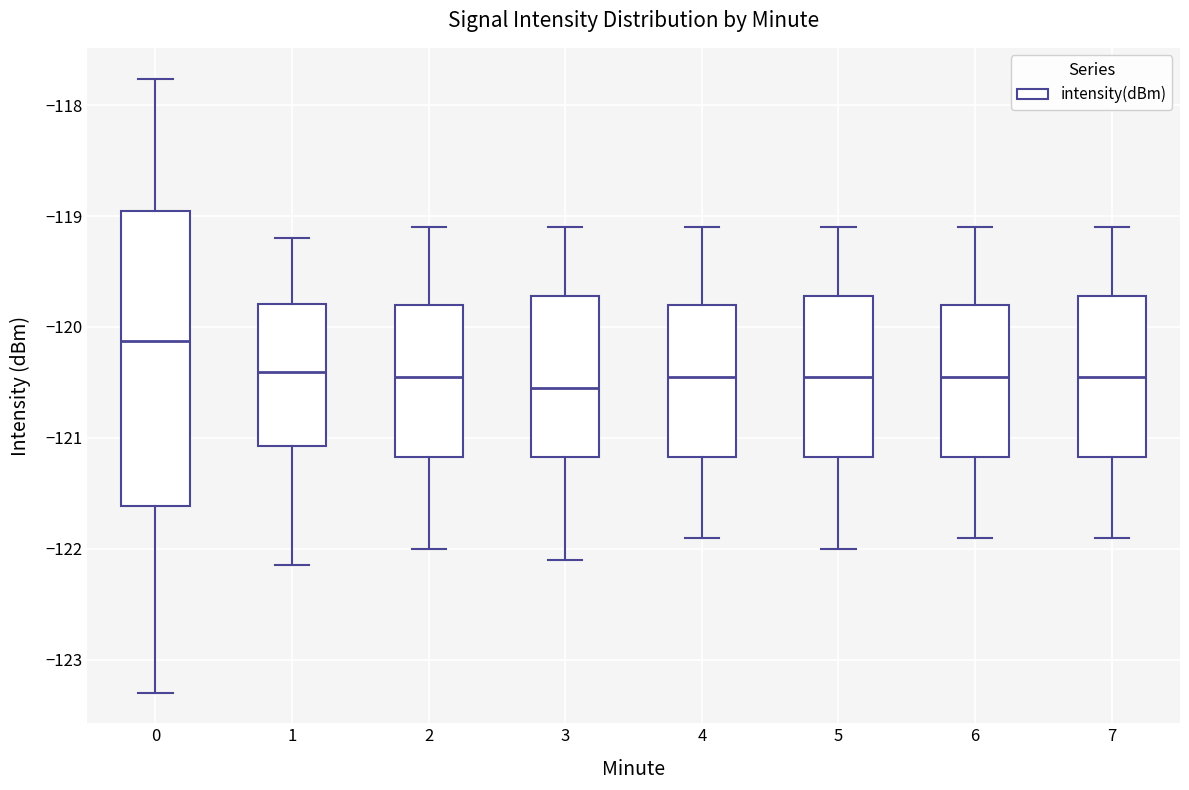

Reading left to right, read every box against the y-axis: the position of its median line, the range the box covers, and the ends of its whiskers. The values are not printed on the chart, so give them approximately, as read against the axis.

0: median -120.1, box -121.6 to -119.0, whiskers -123.3 to -117.8
1: median -120.4, box -121.1 to -119.8, whiskers -122.1 to -119.2
2: median -120.4, box -121.2 to -119.8, whiskers -122.0 to -119.1
3: median -120.5, box -121.2 to -119.7, whiskers -122.1 to -119.1
4: median -120.4, box -121.2 to -119.8, whiskers -121.9 to -119.1
5: median -120.4, box -121.2 to -119.7, whiskers -122.0 to -119.1
6: median -120.4, box -121.2 to -119.8, whiskers -121.9 to -119.1
7: median -120.4, box -121.2 to -119.7, whiskers -121.9 to -119.1